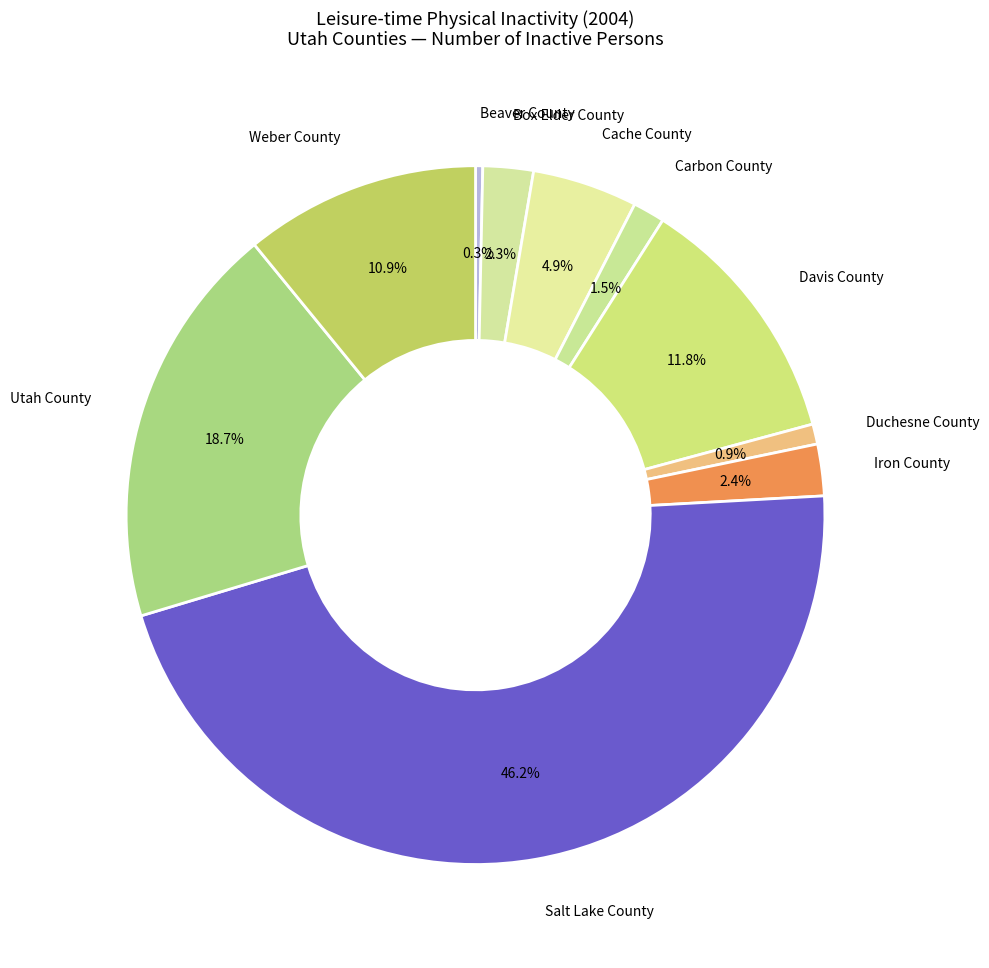

What is the smallest slice in the pie chart?

Beaver County